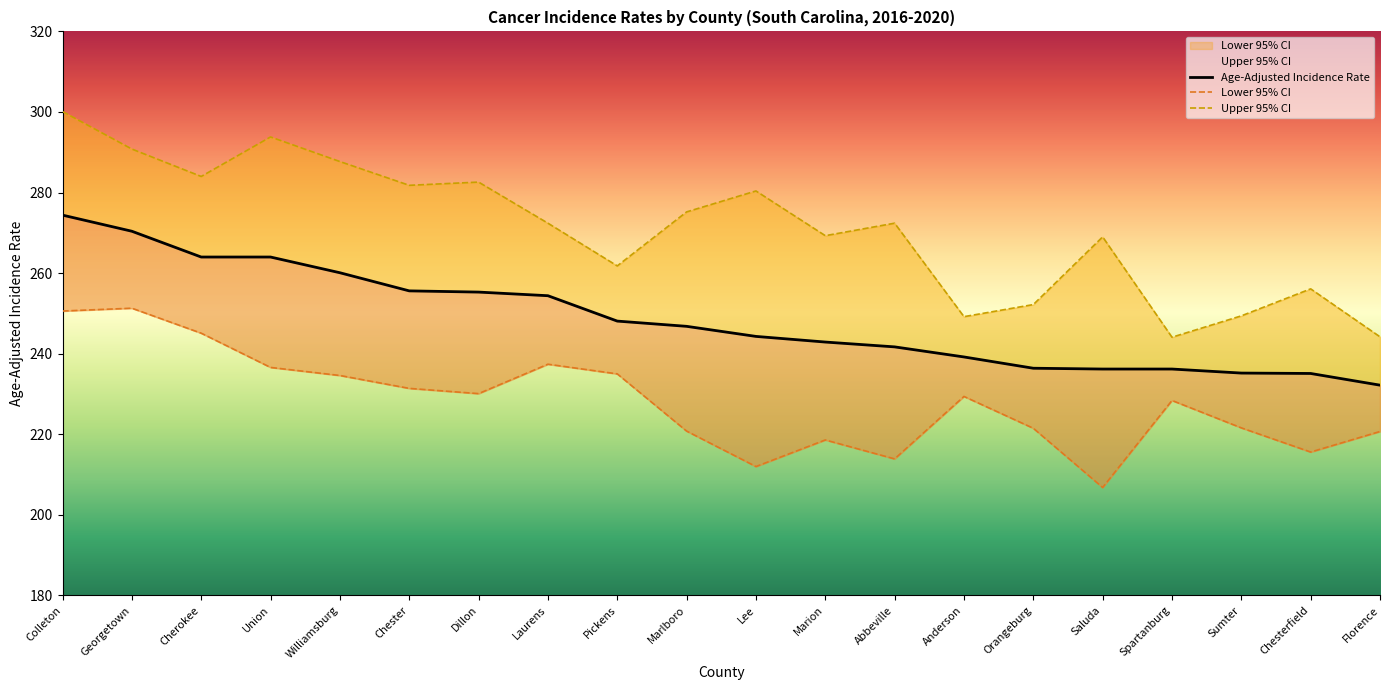

Is it true that Upper 95% CI equals 125.6 at Pickens?

False